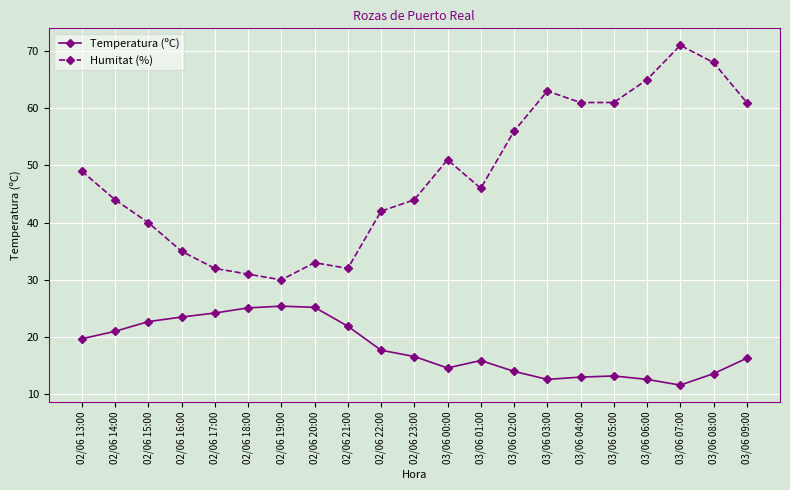

At how many categories does at least one series exceed 16?

21